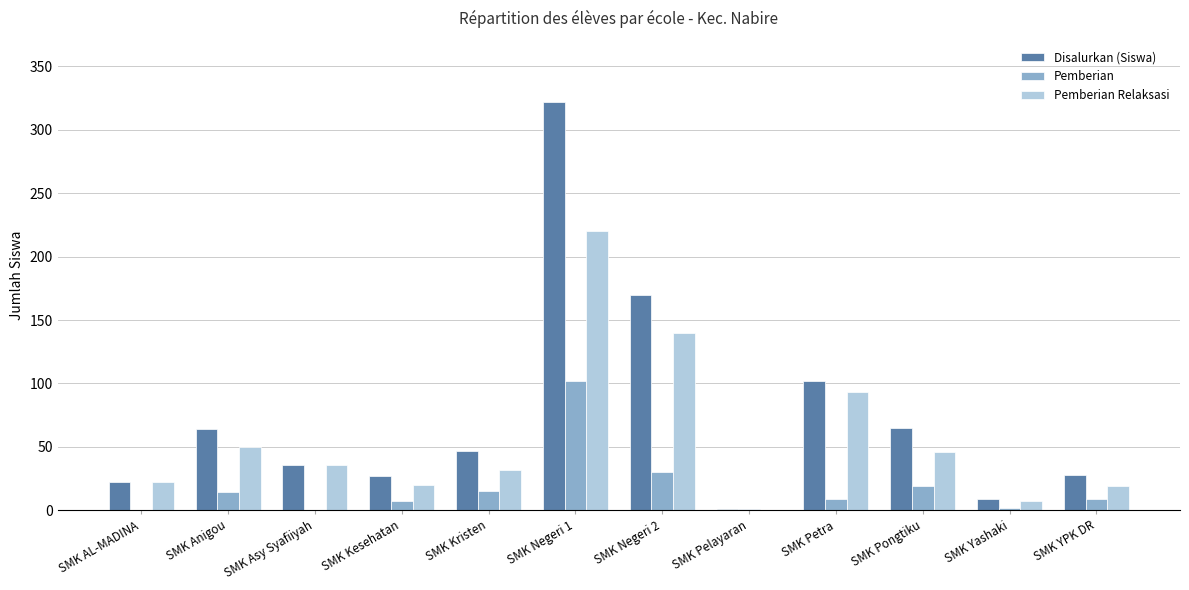

Between SMK AL-MADINA and SMK Negeri 2, which series saw the biggest shift?

Disalurkan (Siswa)